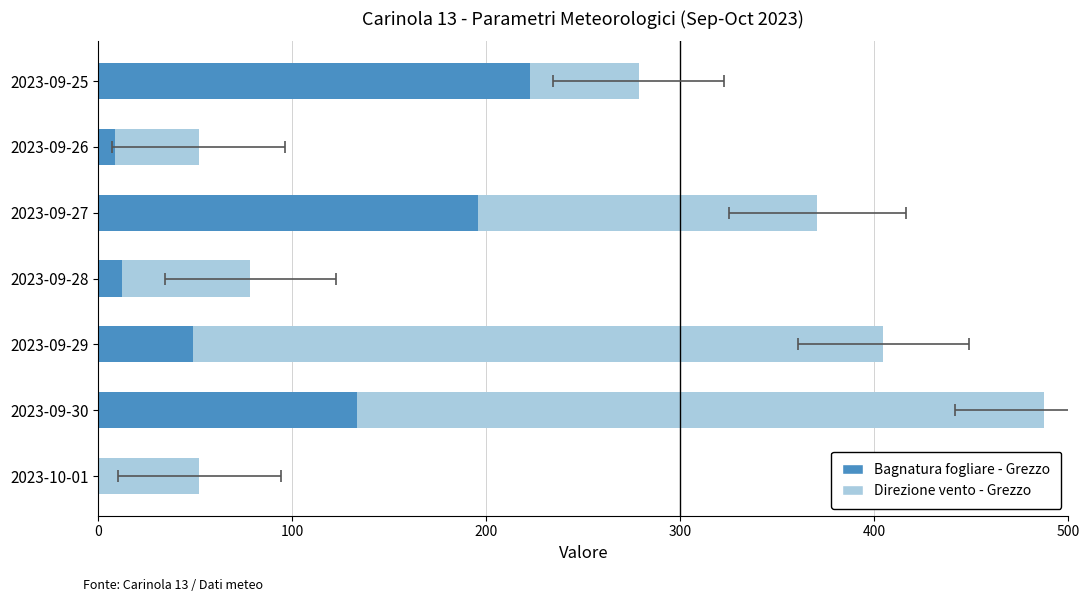

Count the number of data series in this chart.

2